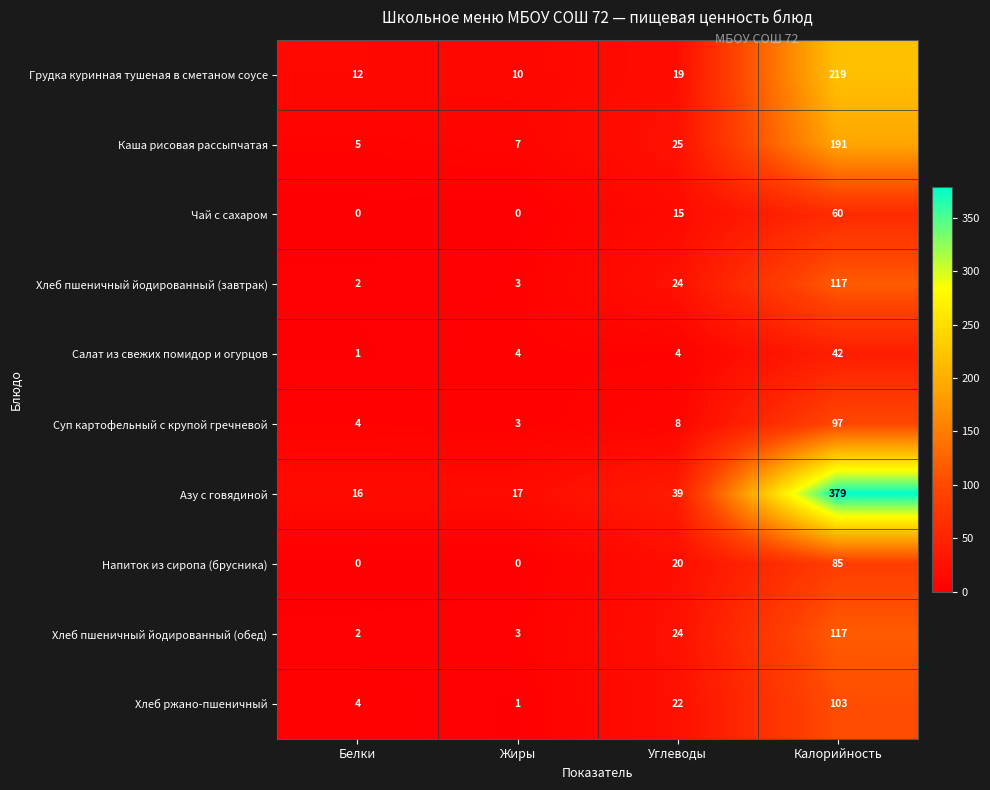

List the labels in order of Хлеб ржано-пшеничный value, smallest first.

Жиры, Белки, Углеводы, Калорийность